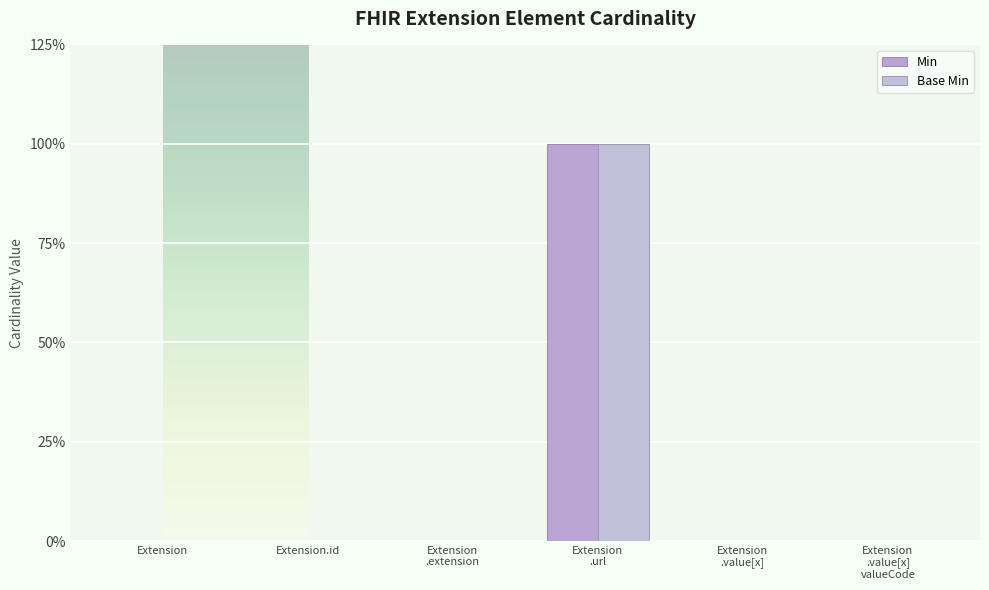

What is the label of the 6th bar from the left?

Extension .value[x] valueCode